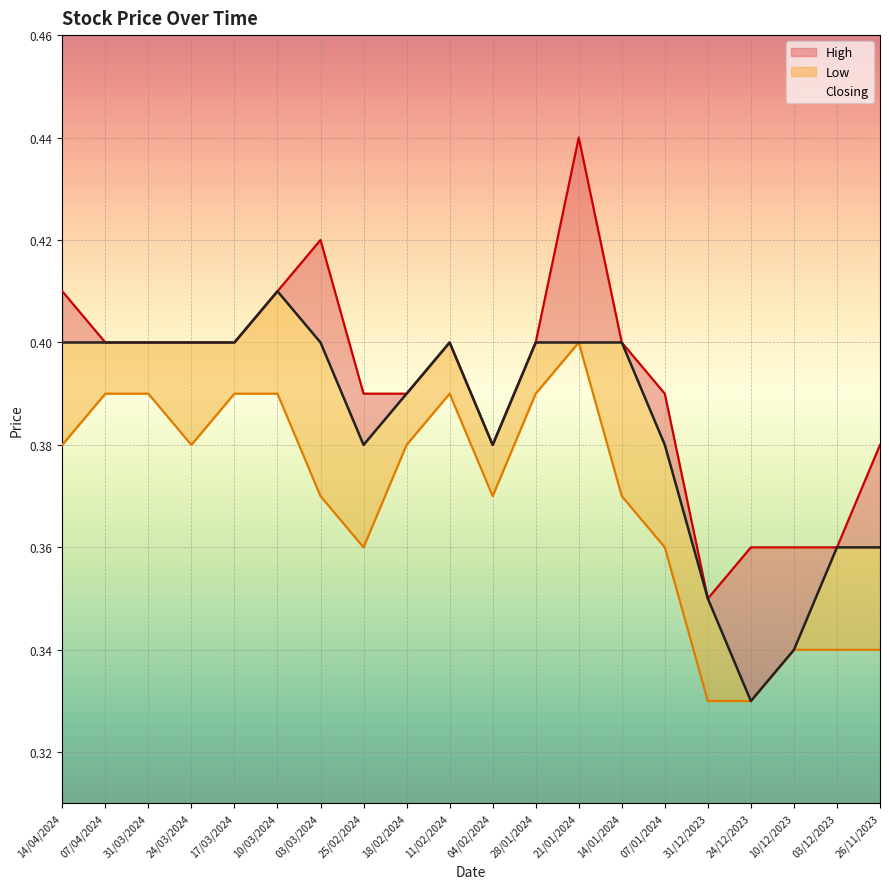

True or false: High has more than 1 interior local peaks.

True